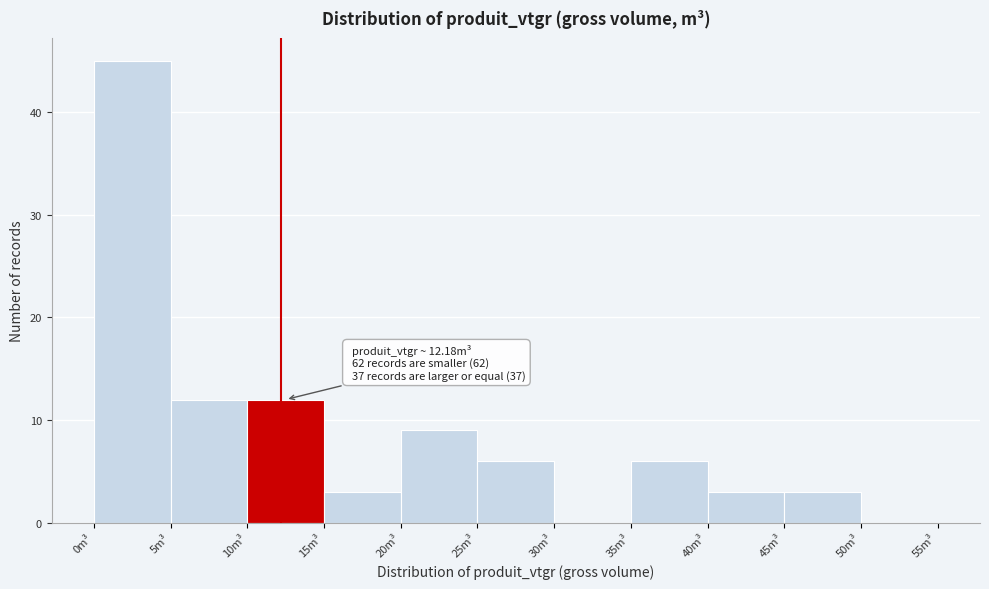

Over which range of the x-axis is the bar tallest?

0 to 5